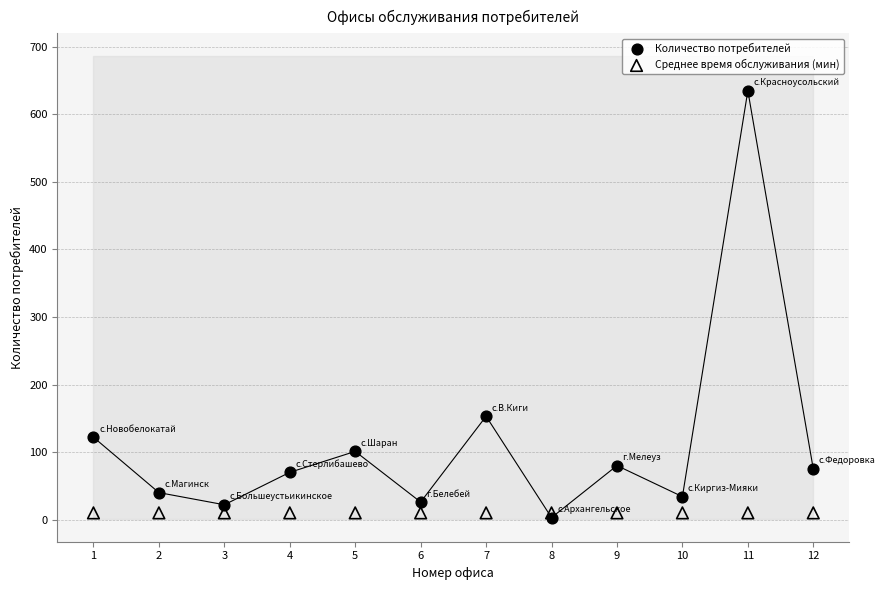

Across all series, what Y value is closest to 319?

153